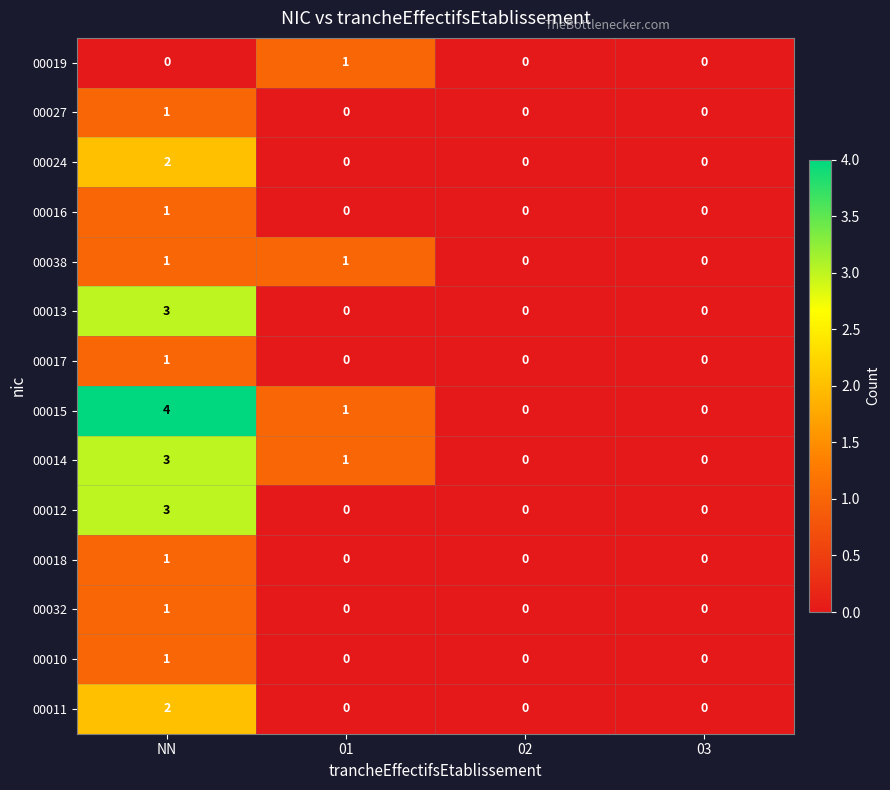

The 00013 series shows 0 at 01. True or false?

True